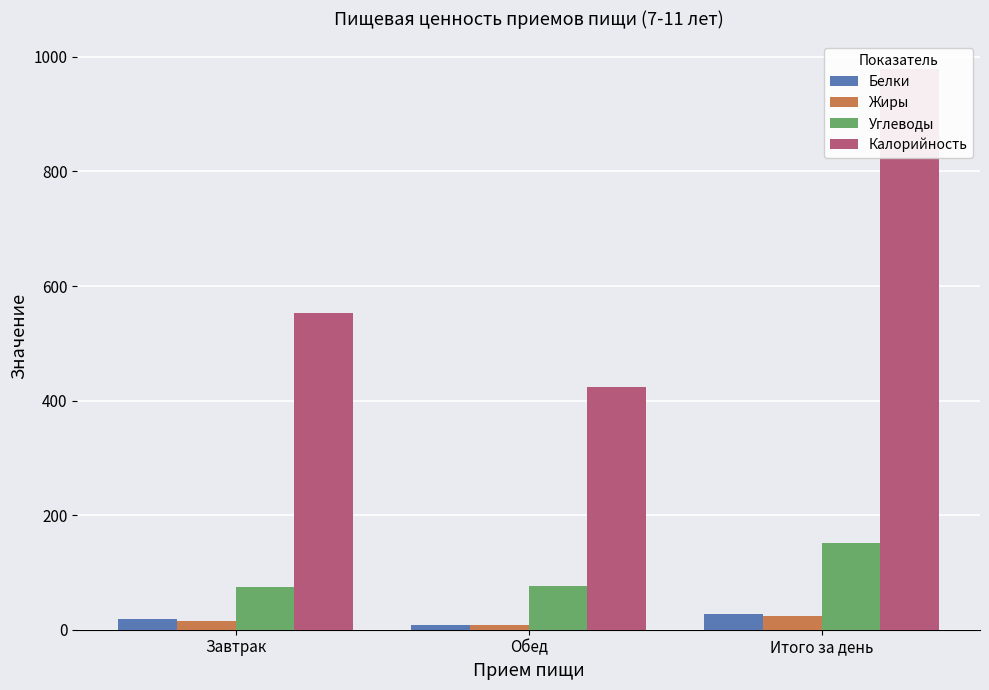

What is the total value across all series at Итого за день?

1180.2